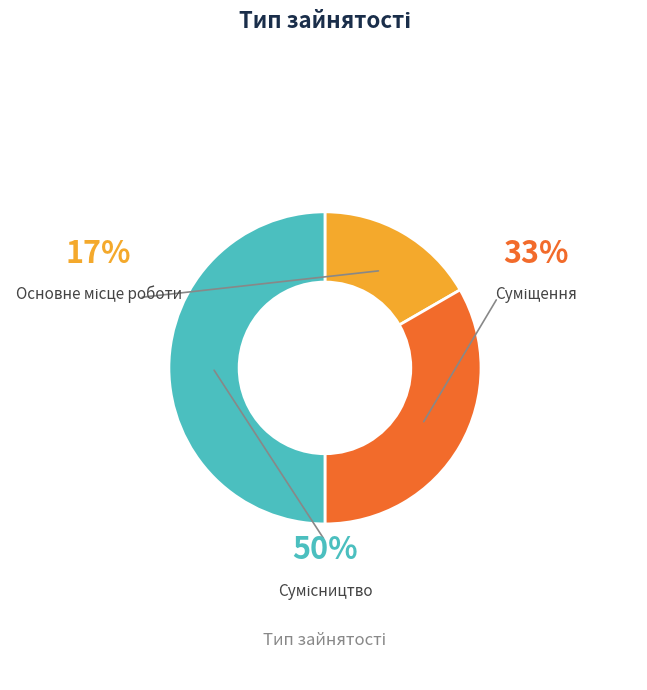

Is Сумісництво the majority of the pie?

No